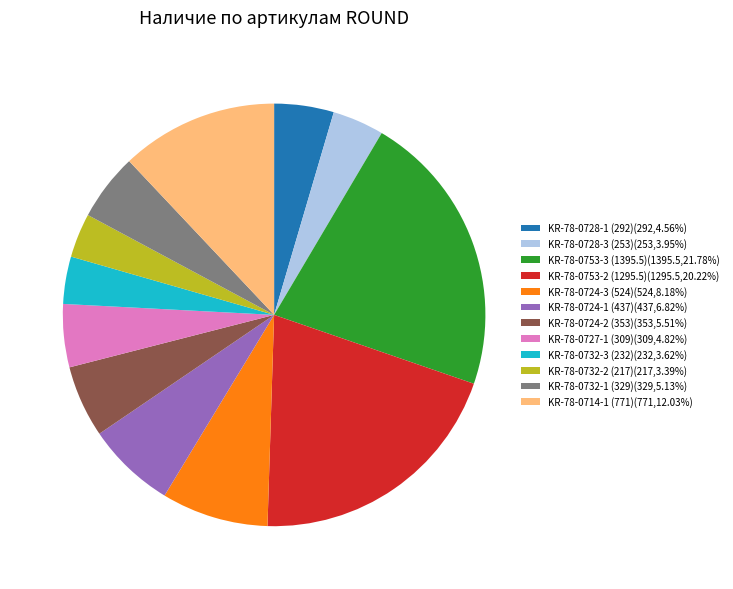

Is KR-78-0724-2 (353) the majority of the pie?

No